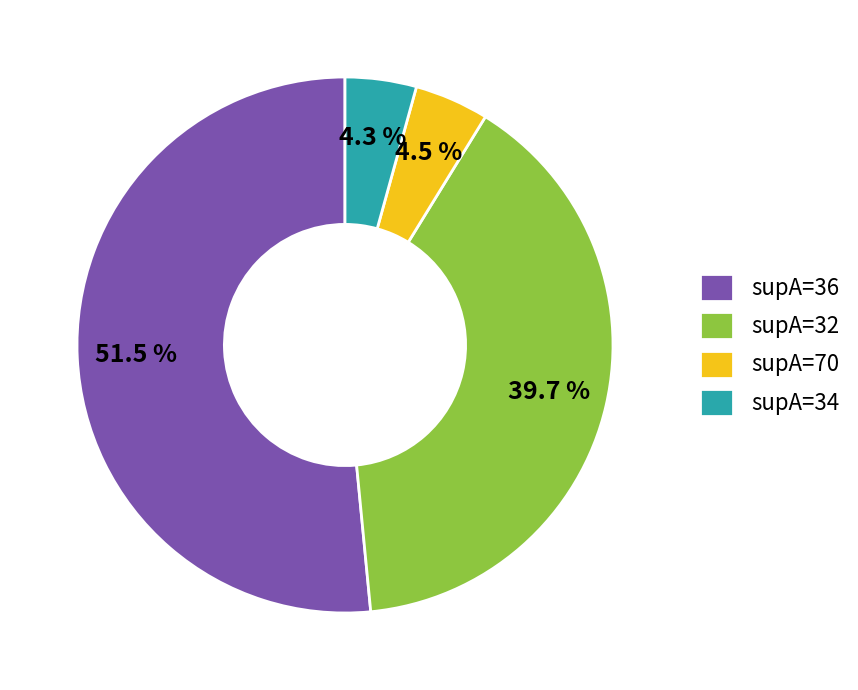

Count the number of slices in the pie.

4